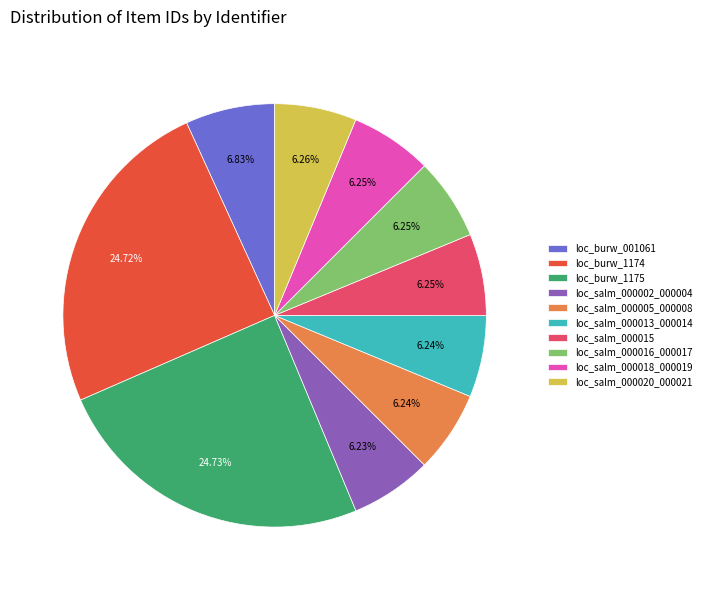

To the nearest percent, what is the combined percentage of loc_burw_1175 and loc_salm_000005_000008?

31%